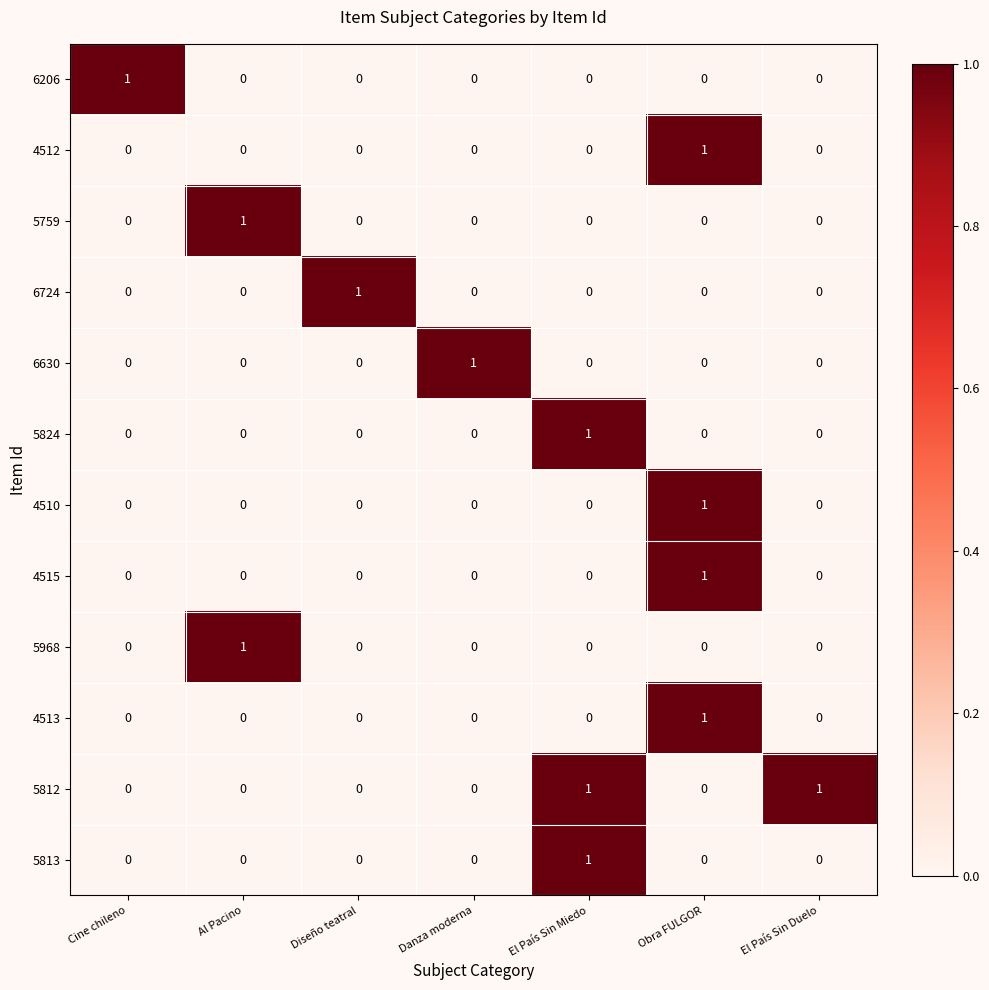

At which label does 5759 reach its peak?

Al Pacino